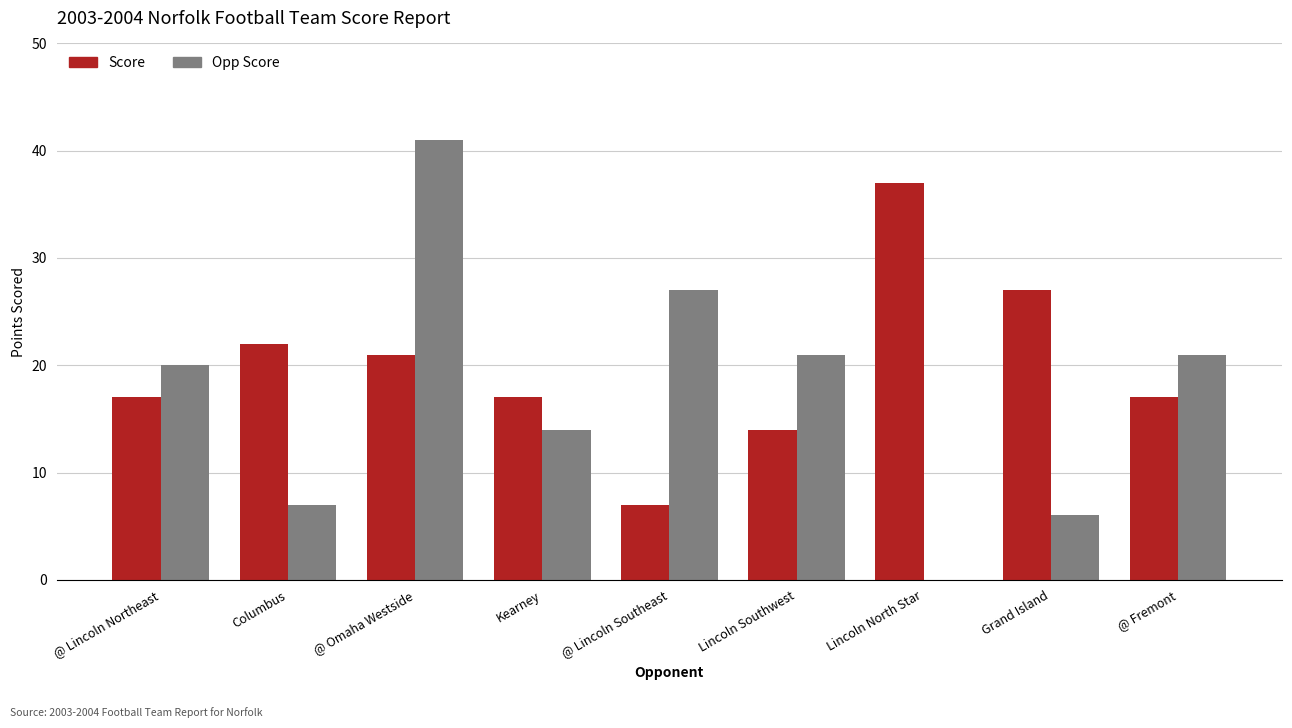

What is the highest value of the Score series?

37